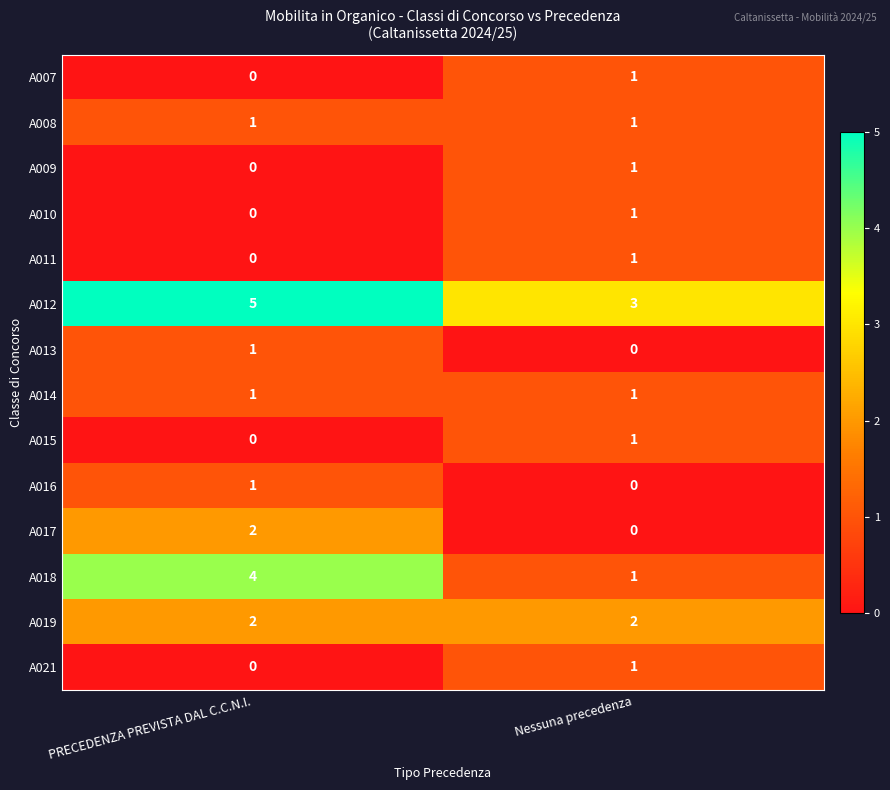

List the labels in order of A013 value, smallest first.

Nessuna precedenza, PRECEDENZA PREVISTA DAL C.C.N.I.